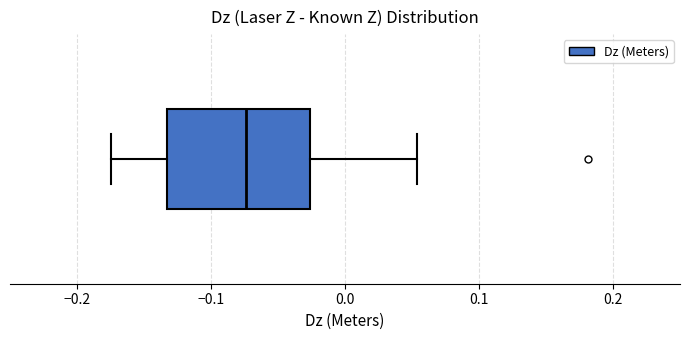

Where does the median line of the box sit on the x-axis? The values are not printed on the chart, so give them approximately, as read against the axis.

-0.07